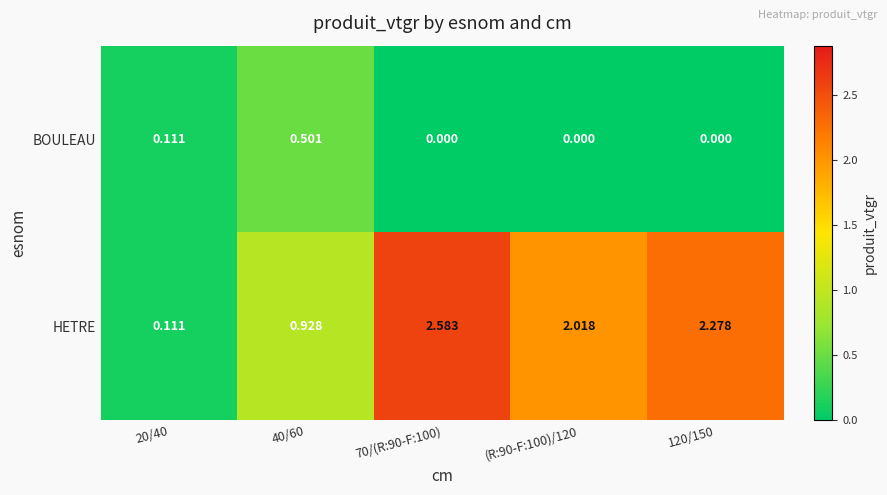

Rank the series by their maximum value, from highest to lowest.

HETRE, BOULEAU